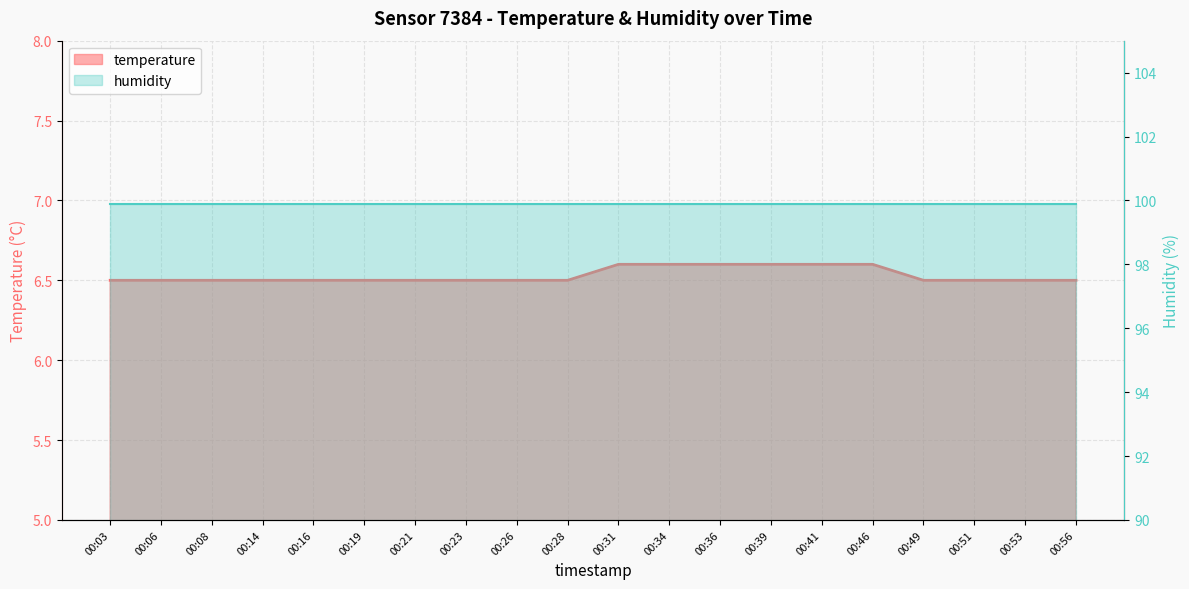

What is the difference between the maximum and second lowest values in the temperature series?

0.1